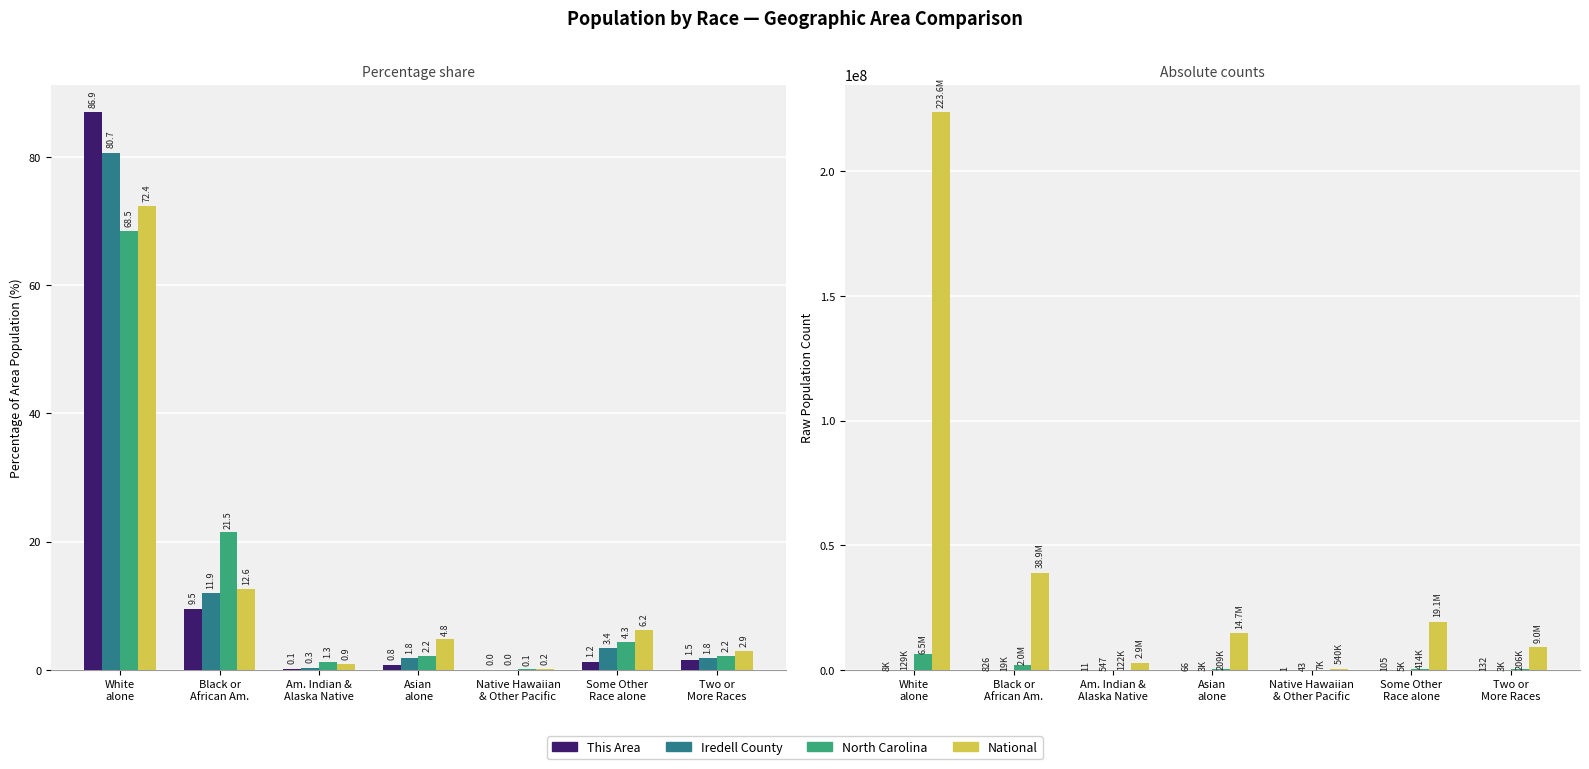

Rank the series at White
alone from lowest to highest value.

This Area, Iredell County, North Carolina, National